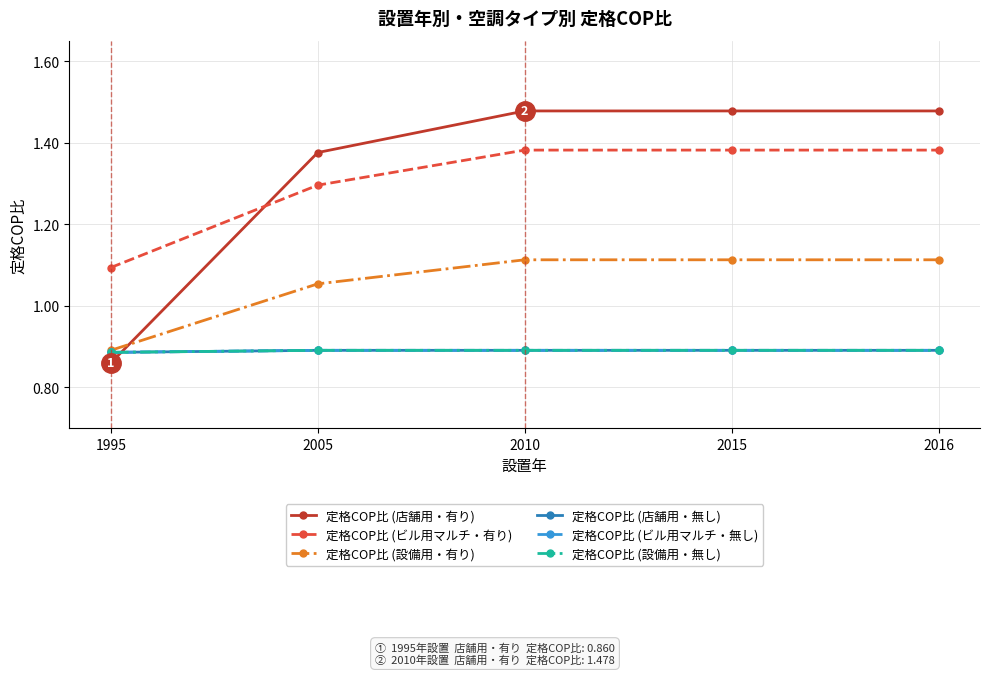

How many lines are shown in the chart?

6